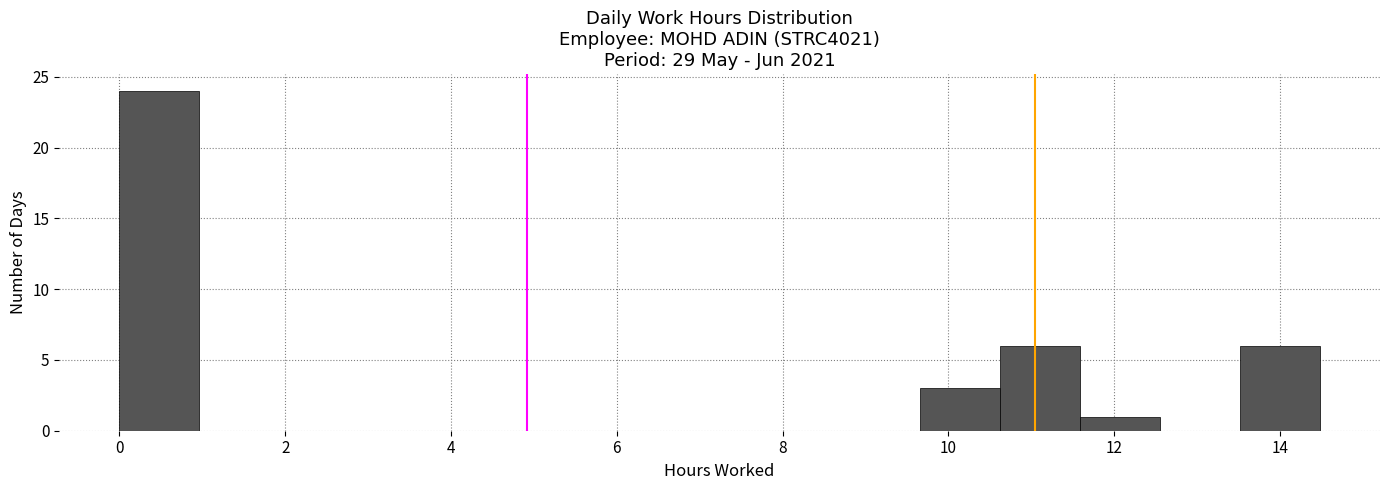

Reading left to right, transcribe this chart: for each bar, give the range it covers on the x-axis and its height. Neither the bar edges nor the heights are printed on the chart, so give them approximately, as read against the axes.

0.0 to 1.0: 24
1.0 to 2.0: 0
2.0 to 2.8: 0
2.8 to 3.8: 0
3.8 to 4.8: 0
4.8 to 5.8: 0
5.8 to 6.8: 0
6.8 to 7.8: 0
7.8 to 8.6: 0
8.6 to 9.6: 0
9.6 to 10.6: 3
10.6 to 11.6: 6
11.6 to 12.6: 1
12.6 to 13.6: 0
13.6 to 14.4: 6